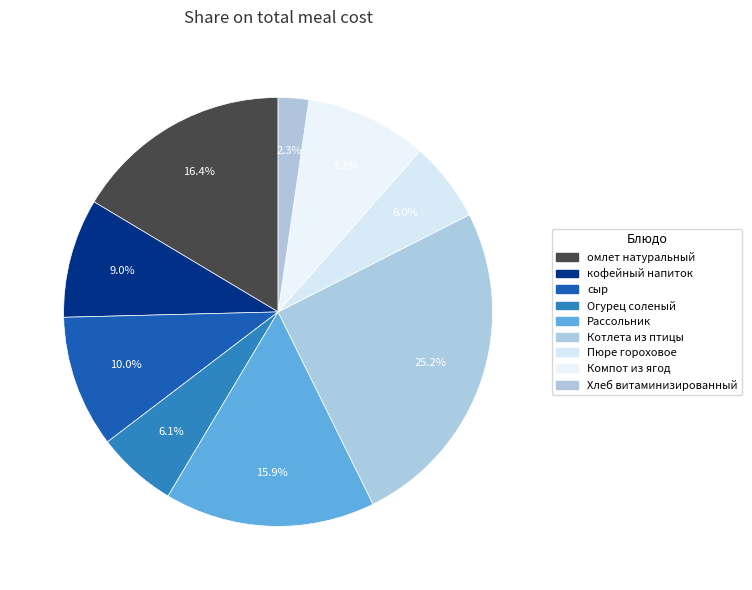

To the nearest percent, what is the difference between the largest and smallest slice percentages?

23%